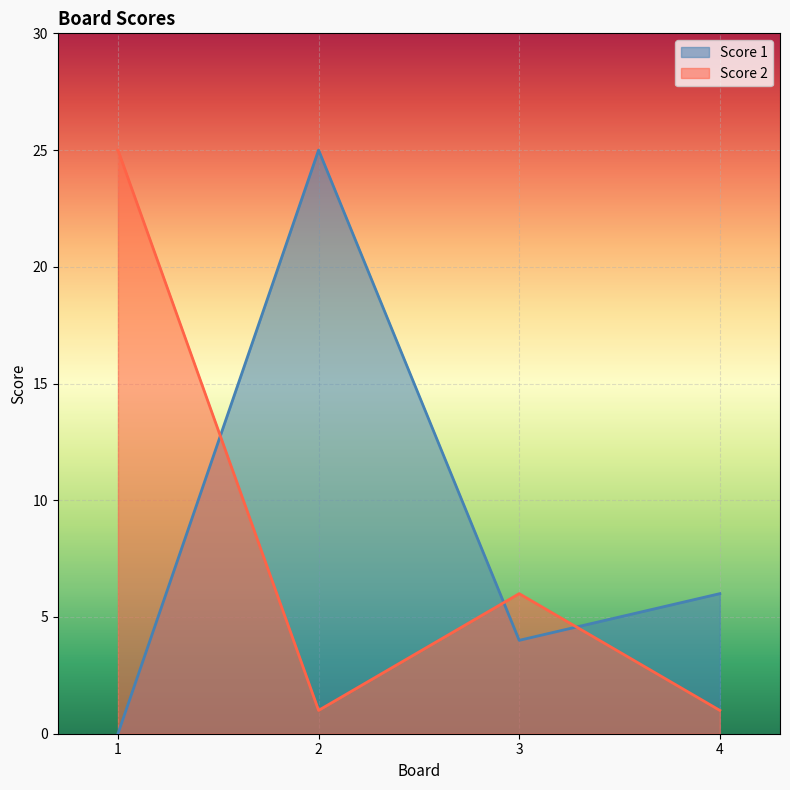

At which category is the sum across all series the highest?

2